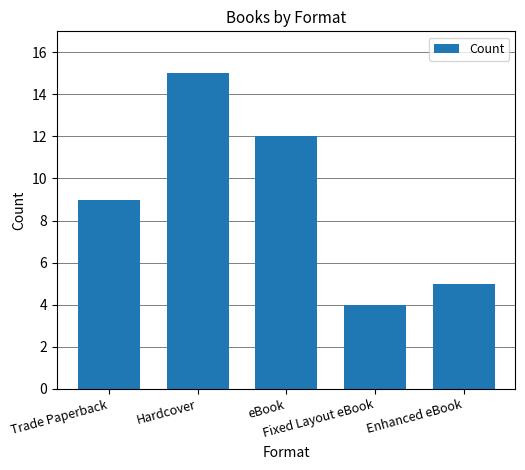

What is the difference between the values at eBook and Enhanced eBook?

7